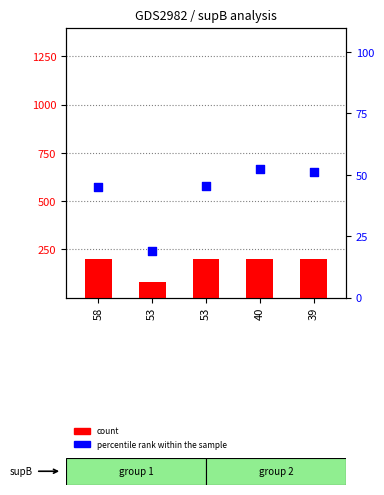

Which series has the largest total across all categories?

count